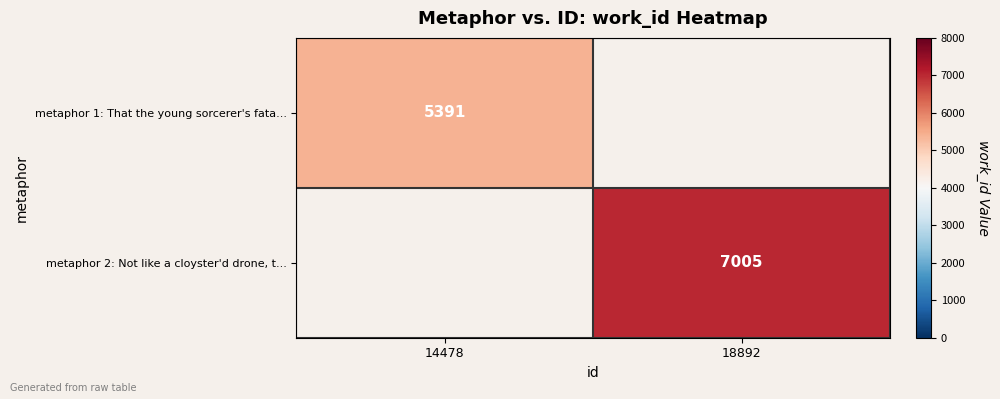

Count the number of categories in the chart.

2